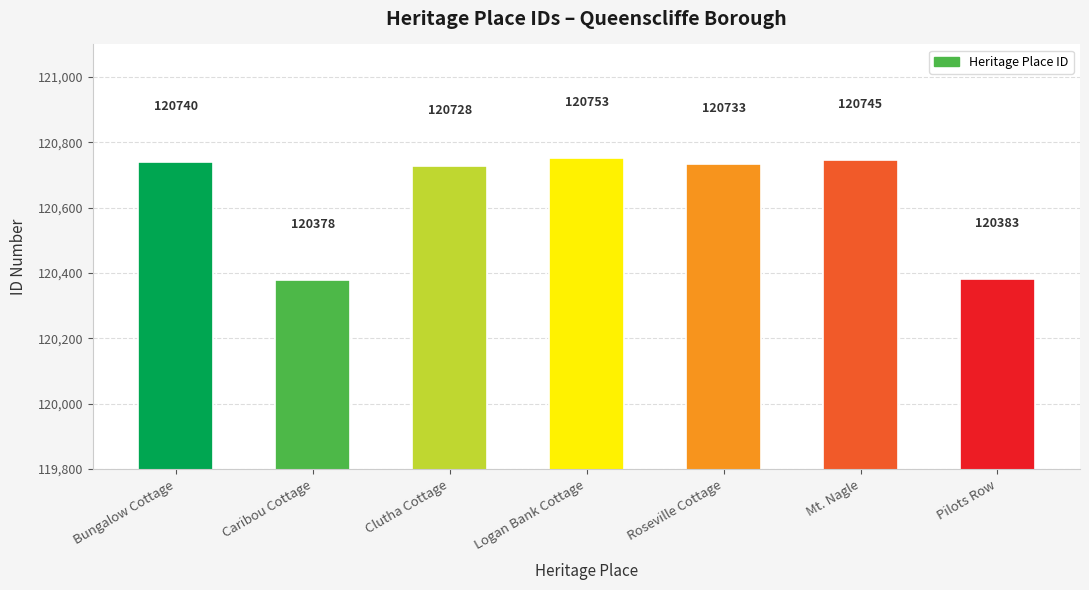

What value does the data have at Roseville Cottage?

120733